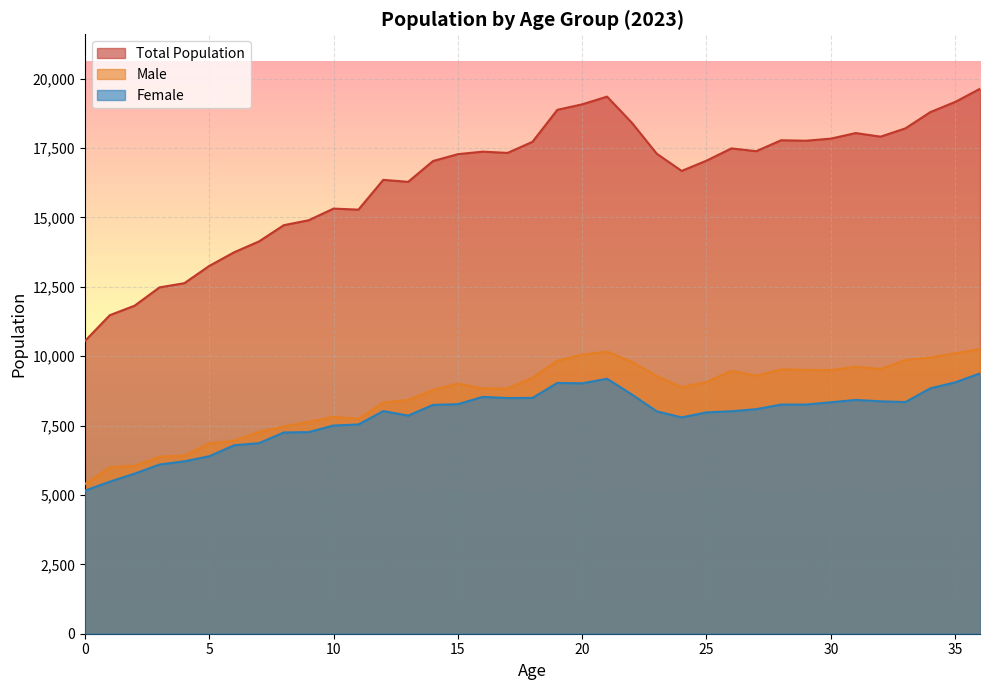

Which has a higher value, 2 or 19?

19